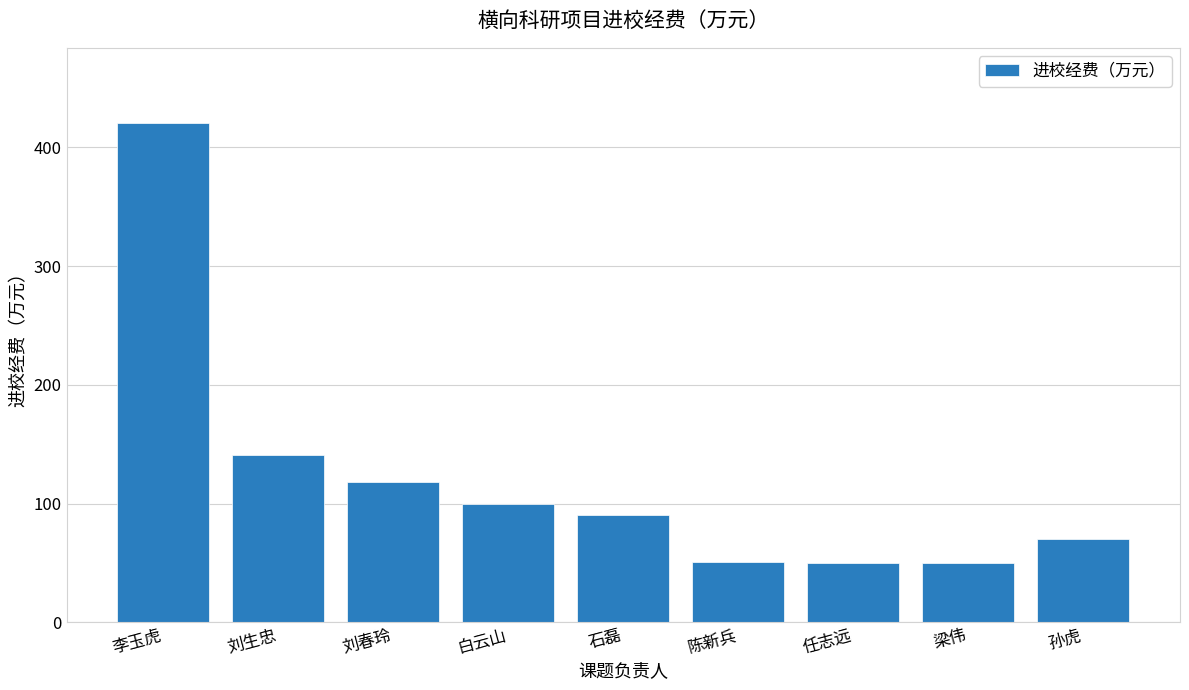

What is the maximum value shown in the chart?

420.6